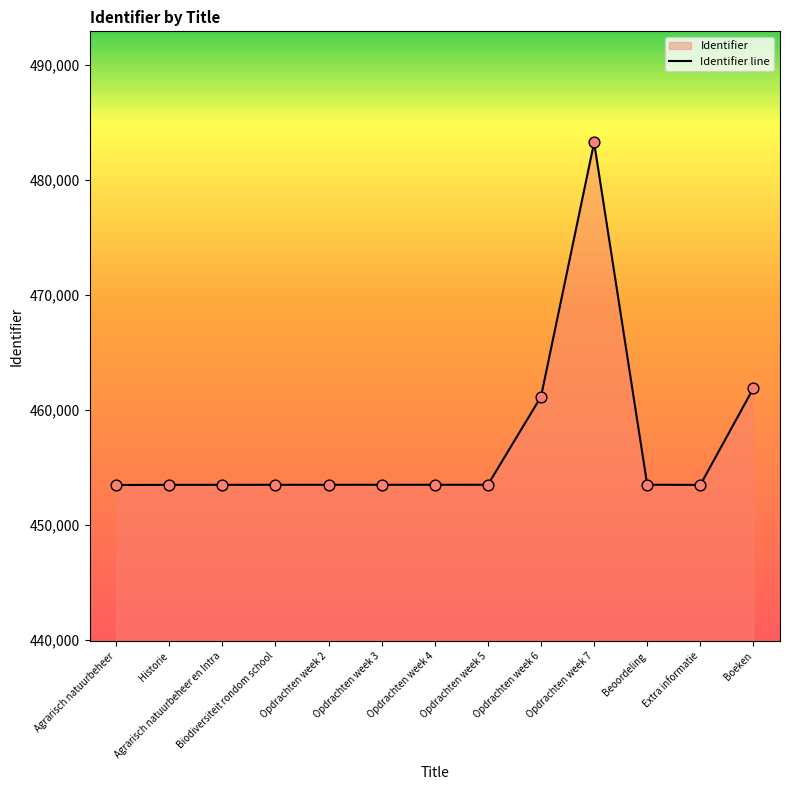

Which has a higher value, Boeken or Biodiversiteit rondom school?

Boeken